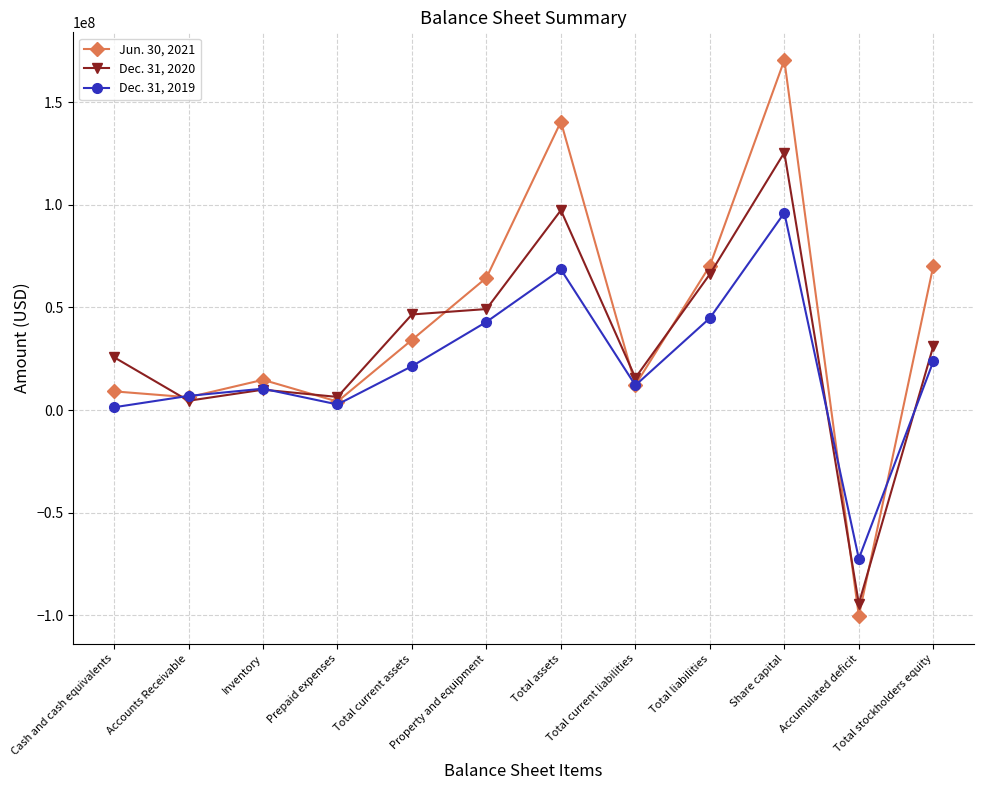

What position from the right is Accounts Receivable?

11